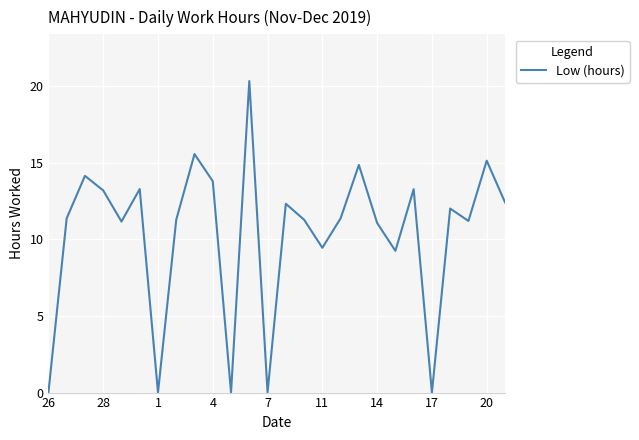

What is the greatest value displayed?

20.3